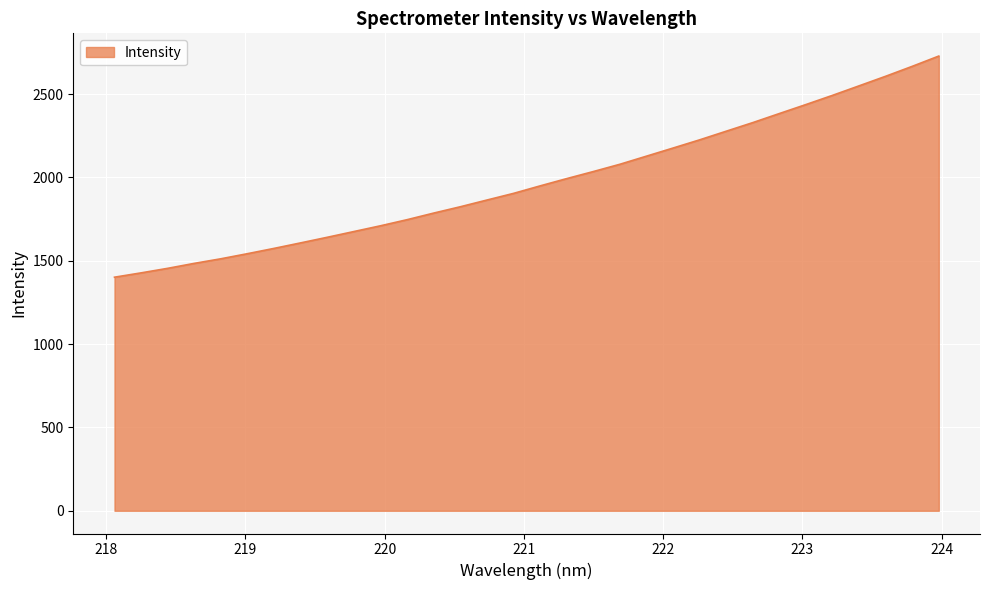

Count the number of data series in this chart.

1